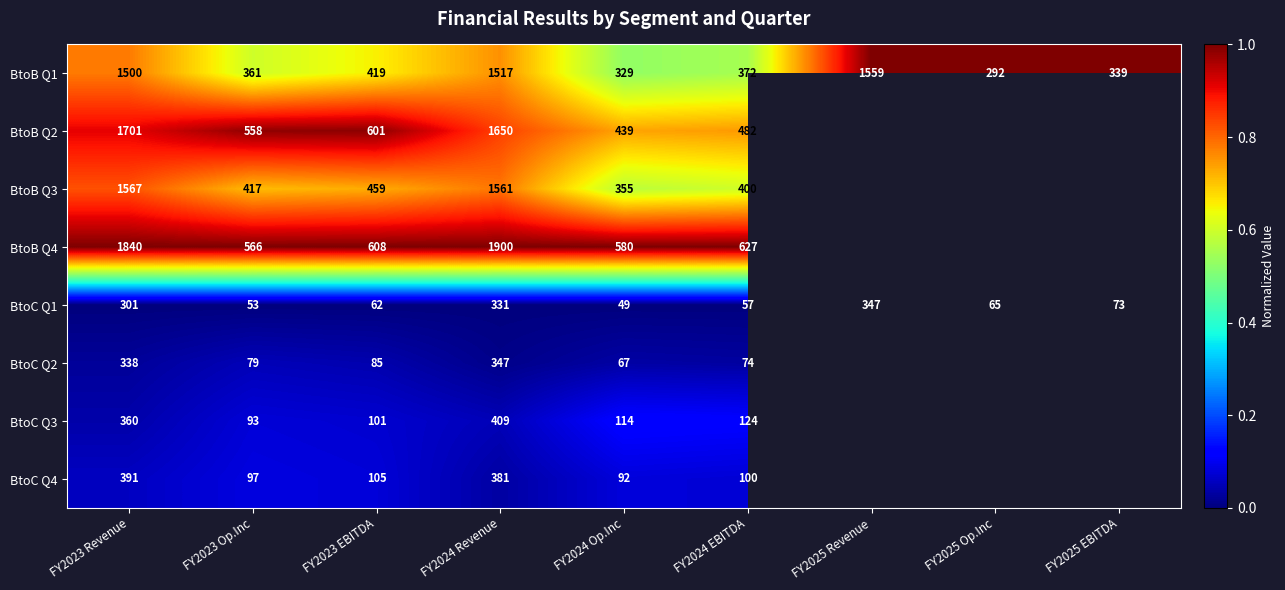

Is the value of BtoB Q2 at FY2023 Op.Inc greater than the value of BtoC Q1 at FY2024 Revenue?

Yes